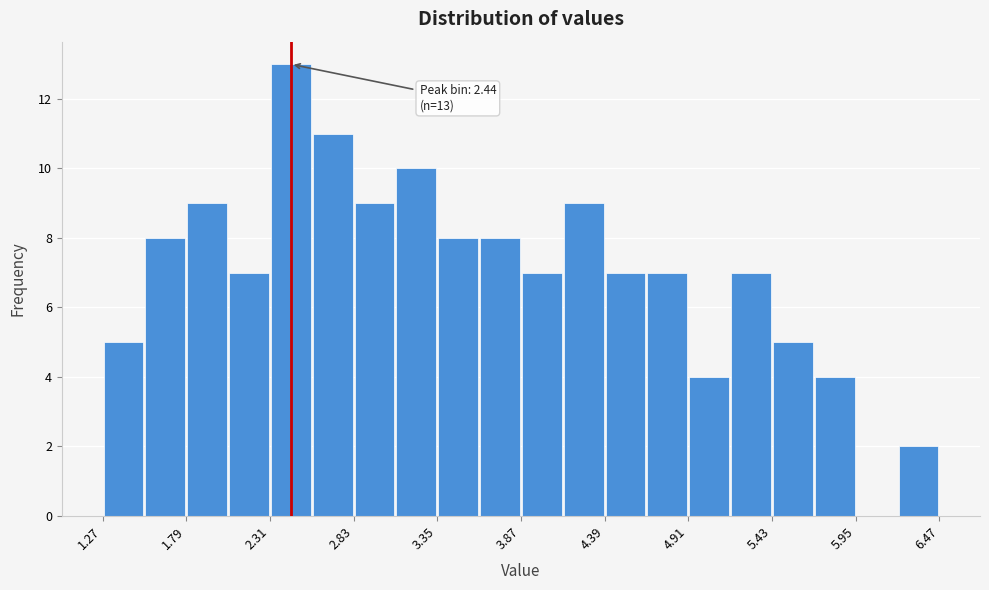

Read against the x-axis, roughly where is the centre of the tallest bar?

2.4